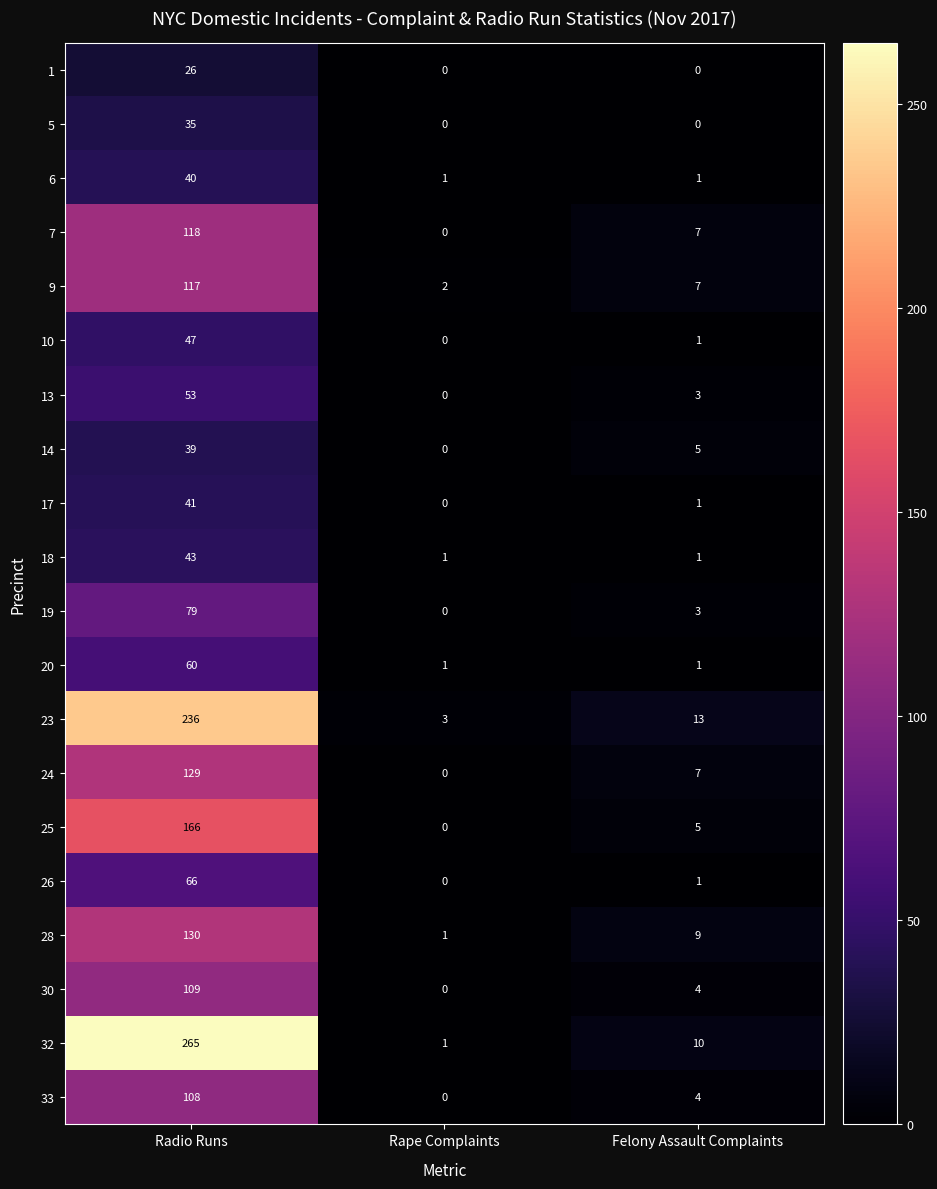

How many distinct data groups are displayed?

20